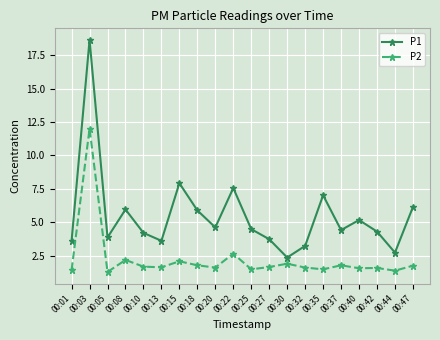

What is the difference between the maximum and minimum values in the P2 series?

10.7